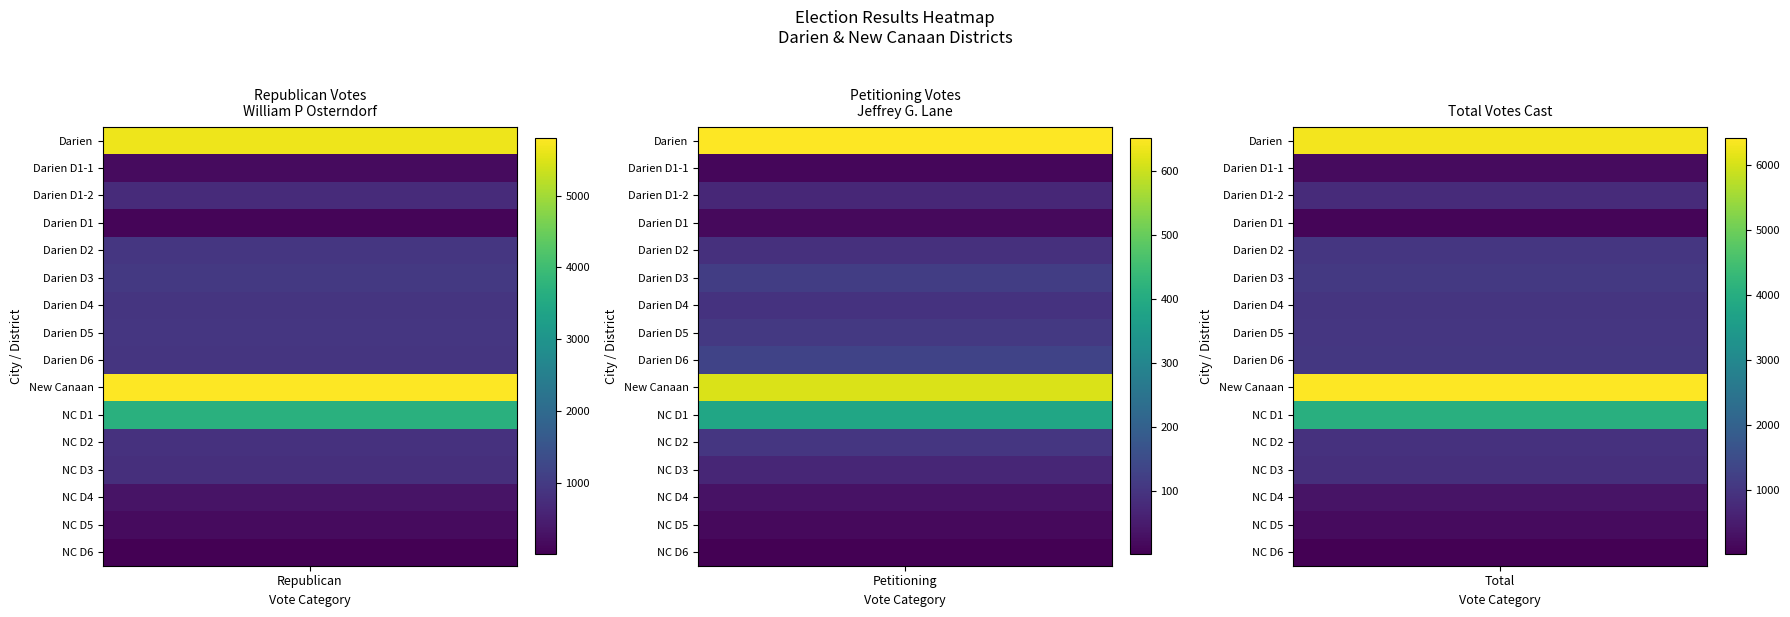

What is the difference between the Petitioning values at 1 and 14?

5